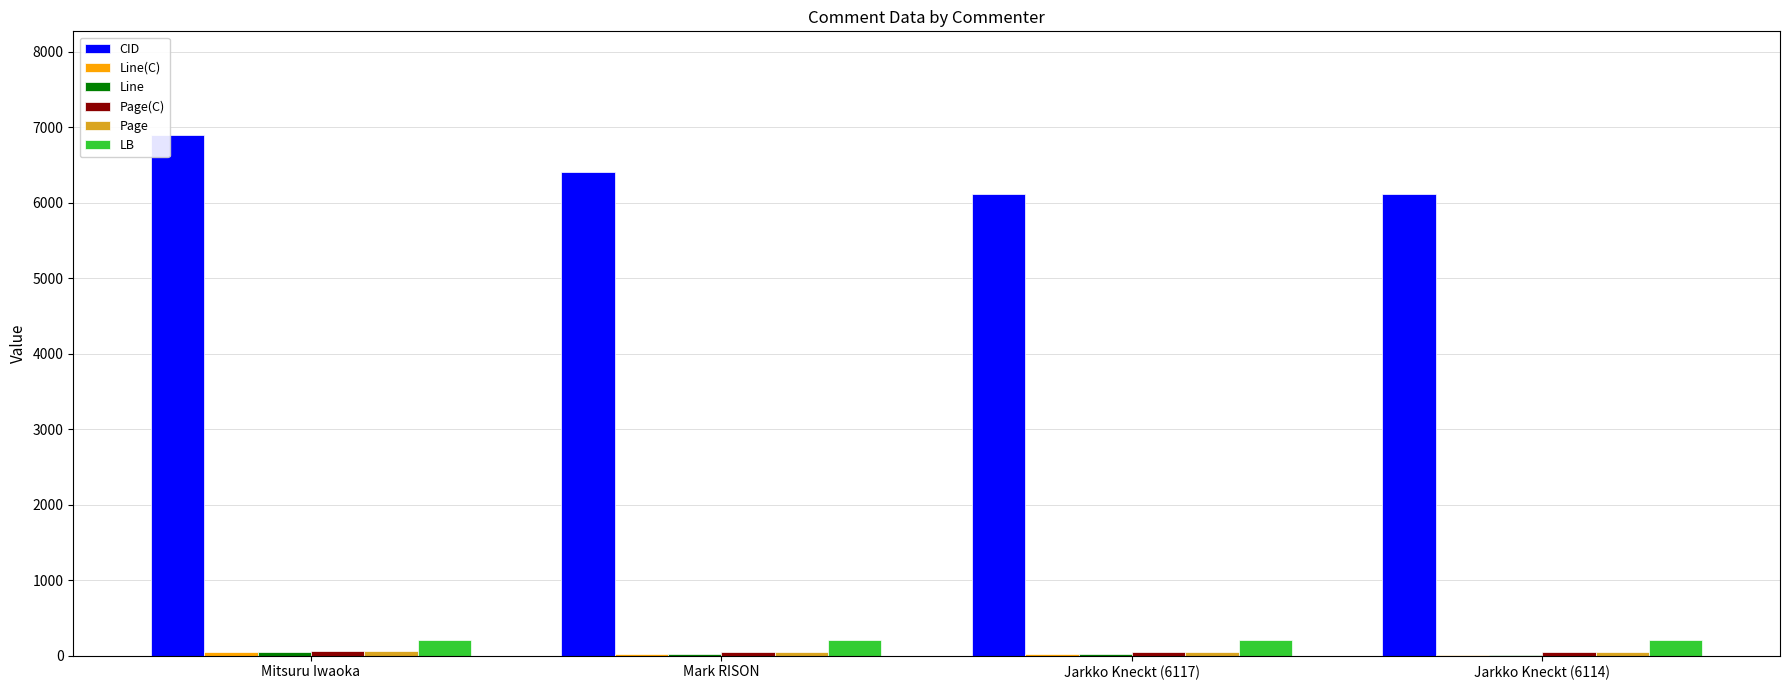

What is the difference between the CID values at Jarkko Kneckt (6114) and Jarkko Kneckt (6117)?

3